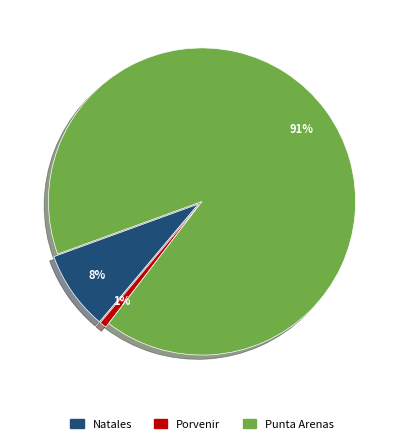

To the nearest percent, what is the combined percentage of Natales and Punta Arenas?

99%